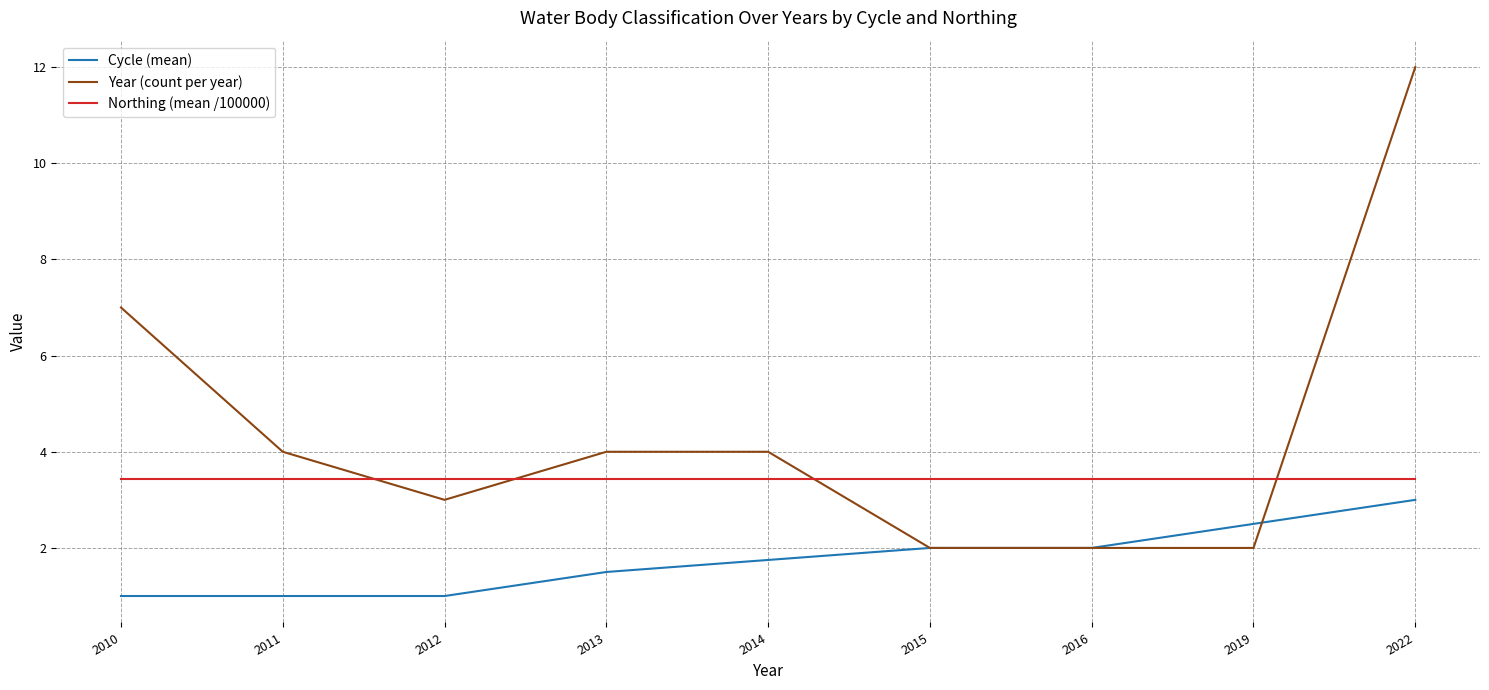

What is the minimum value shown in the chart?

1.0